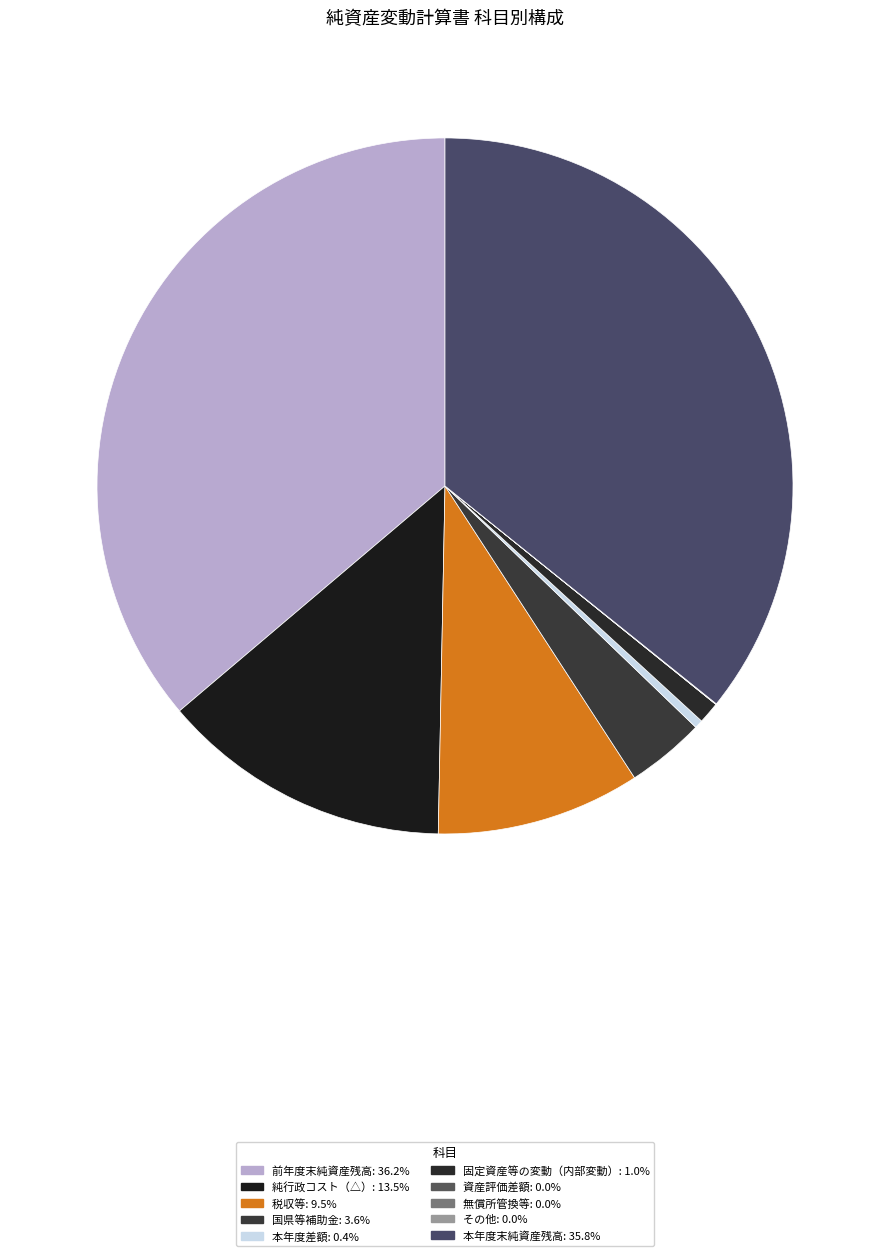

Which has a higher value, 前年度末純資産残高 or 本年度差額?

前年度末純資産残高